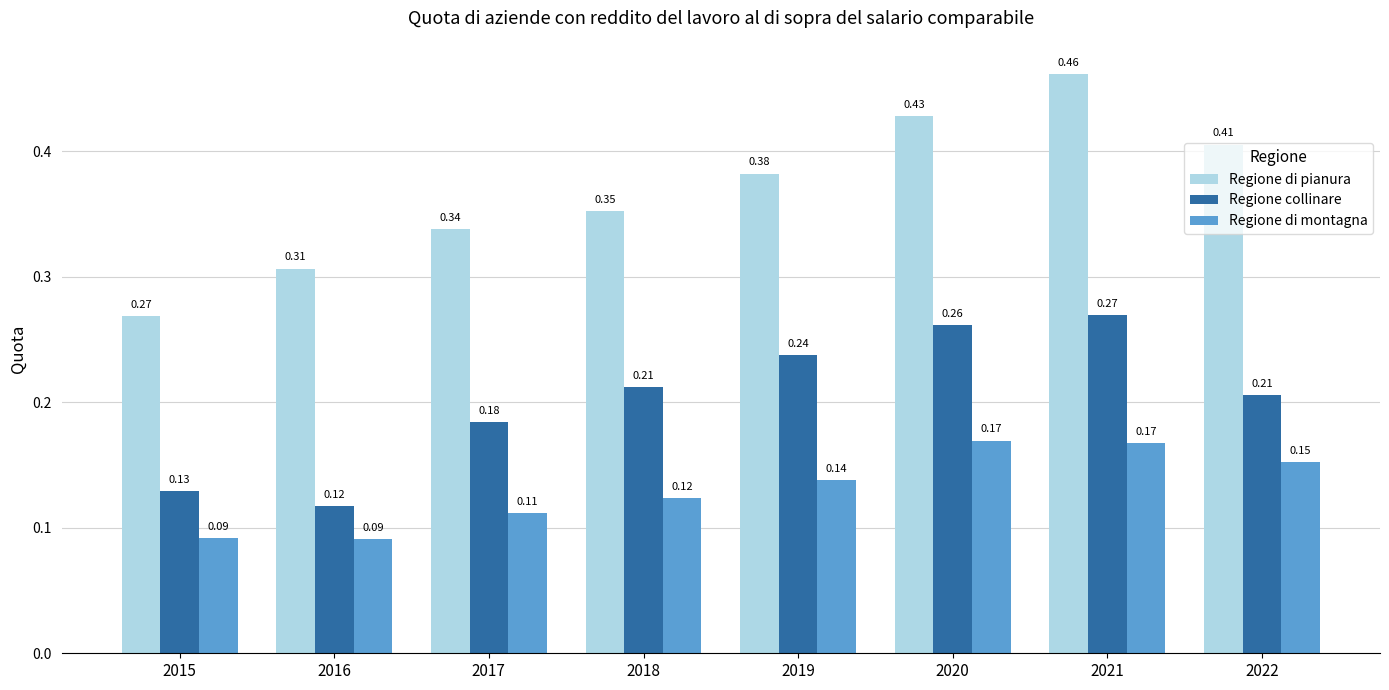

Which series has the largest range (max minus min)?

Regione di pianura